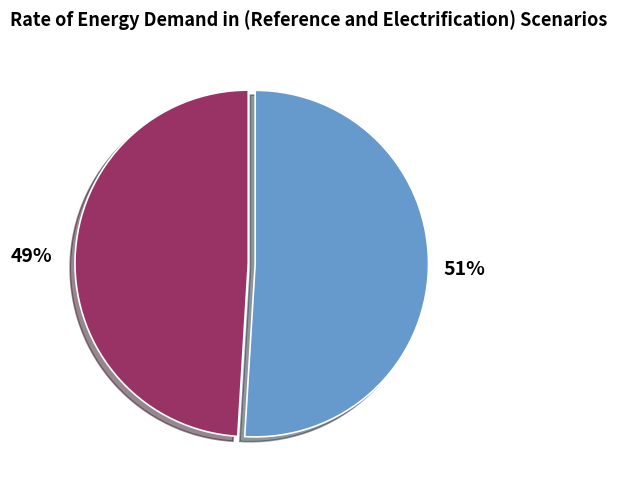

Does any single category account for the majority?

Yes